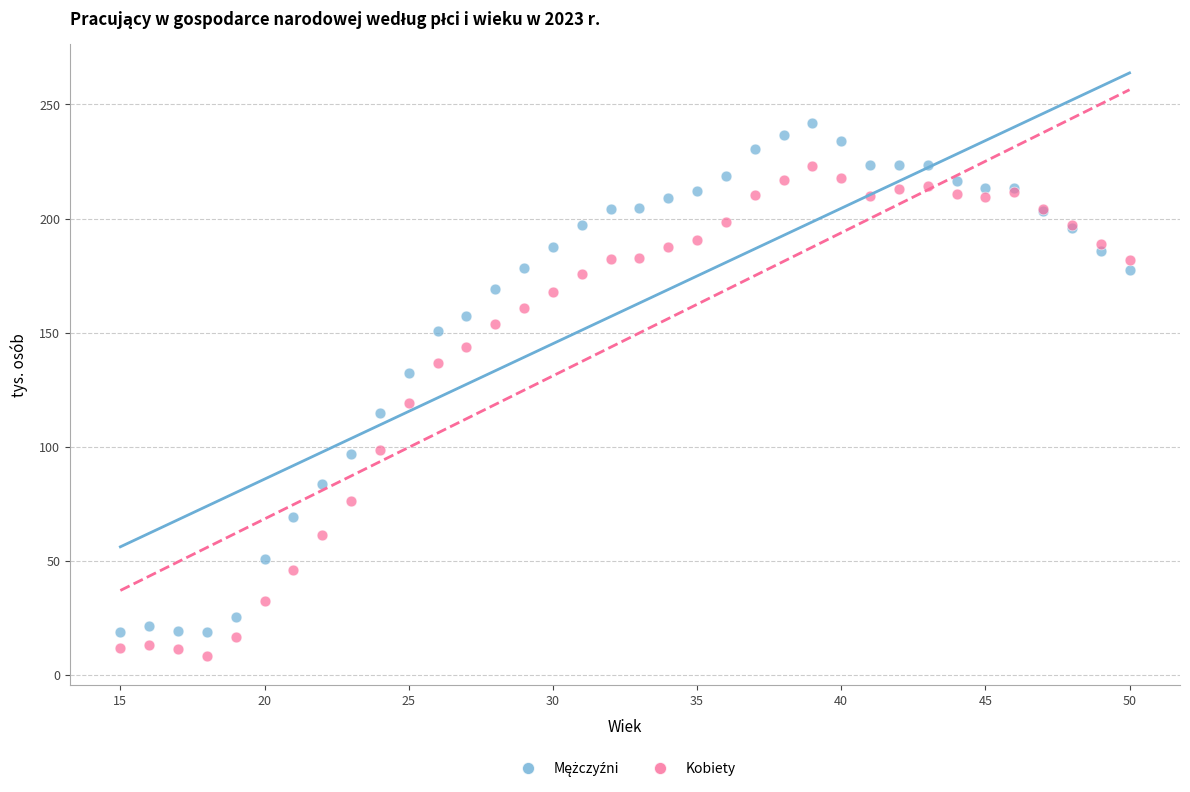

What is the X range (max minus min) for the scatter plot?

35.0